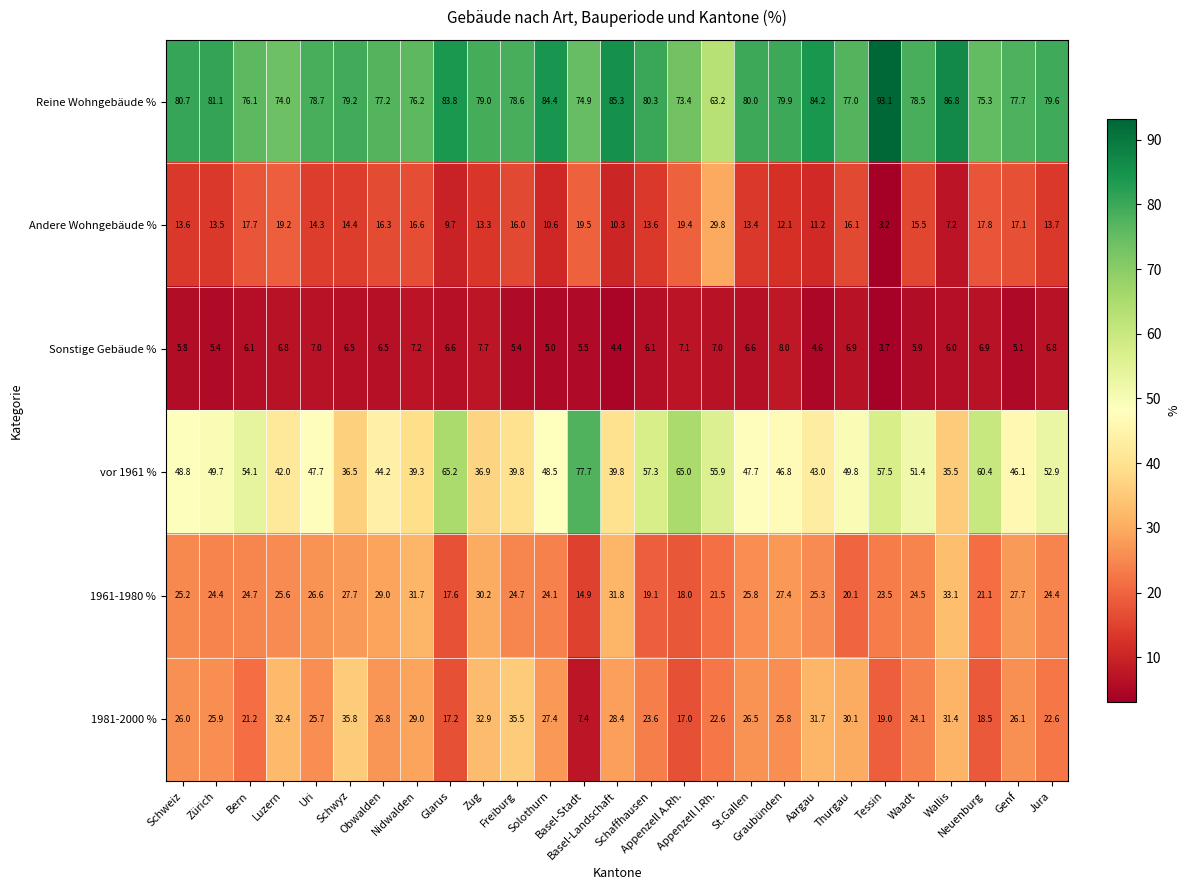

Between Basel-Stadt and St.Gallen, which series saw the biggest shift?

vor 1961 %